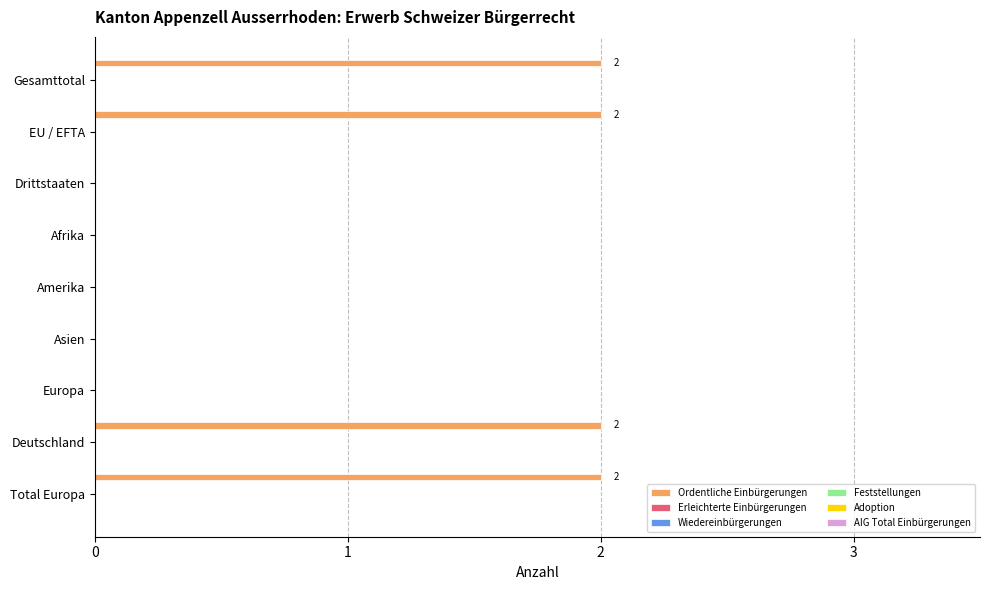

What is the sum of all values?

8